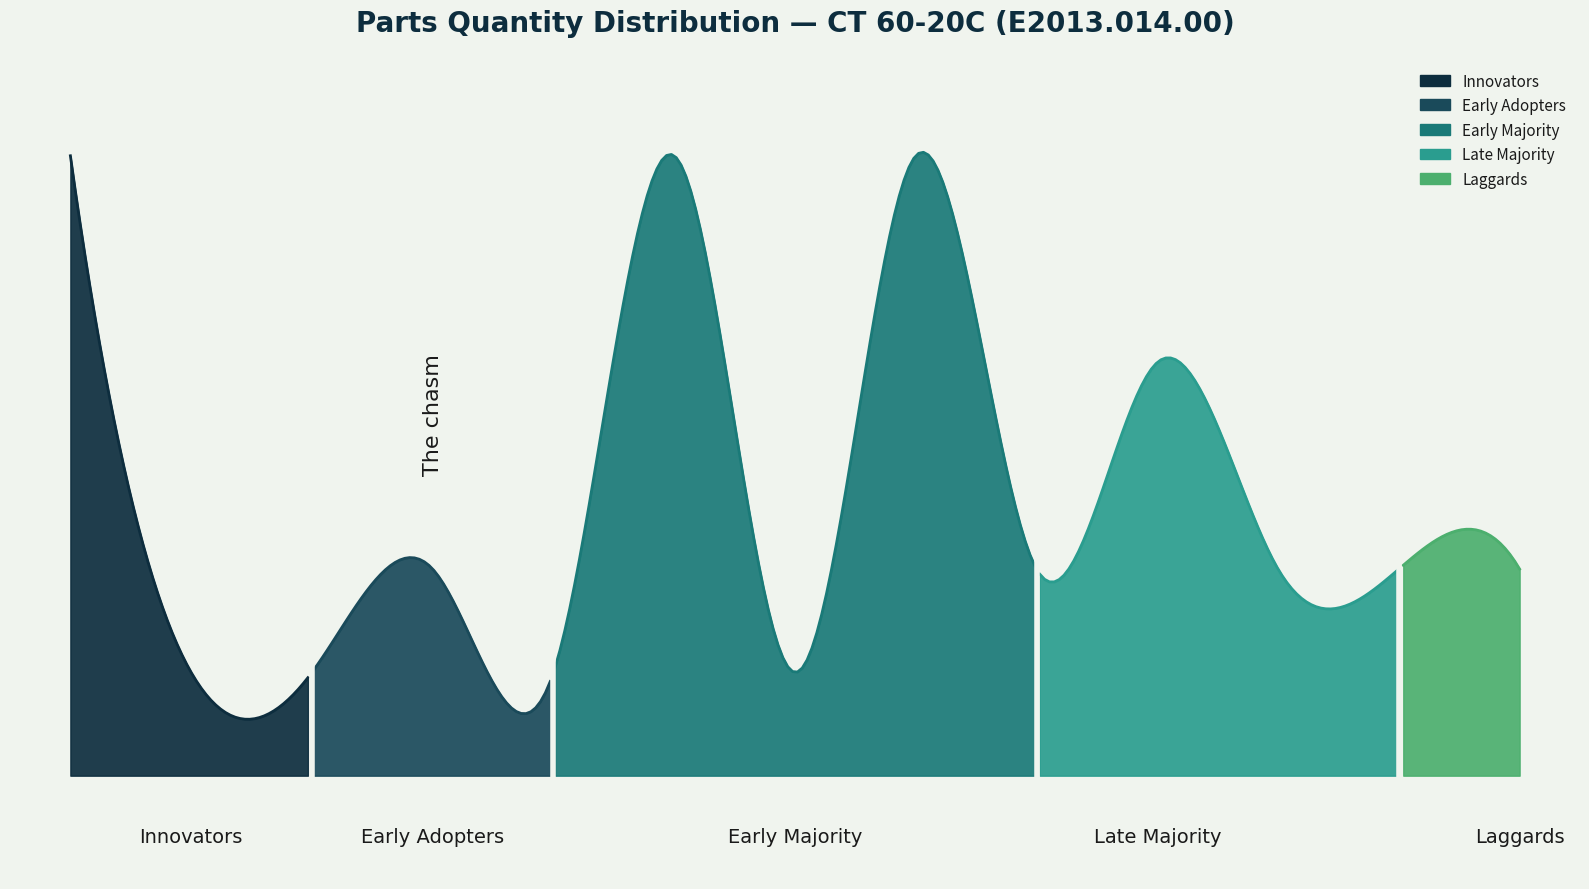

What is the highest value of the Late Majority series?

11